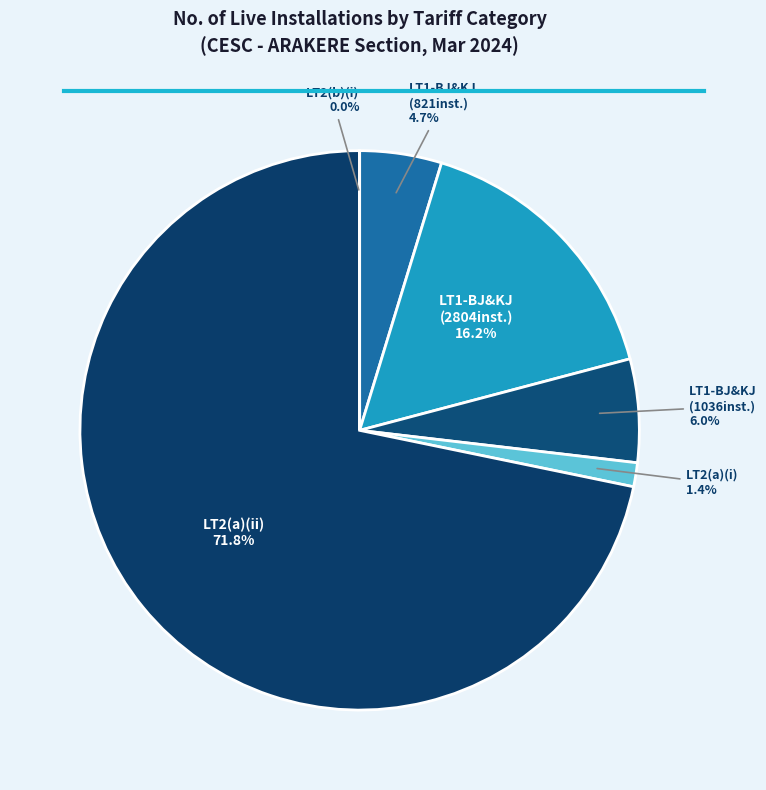

Which category has the biggest portion of the pie?

LT2(a)(ii)